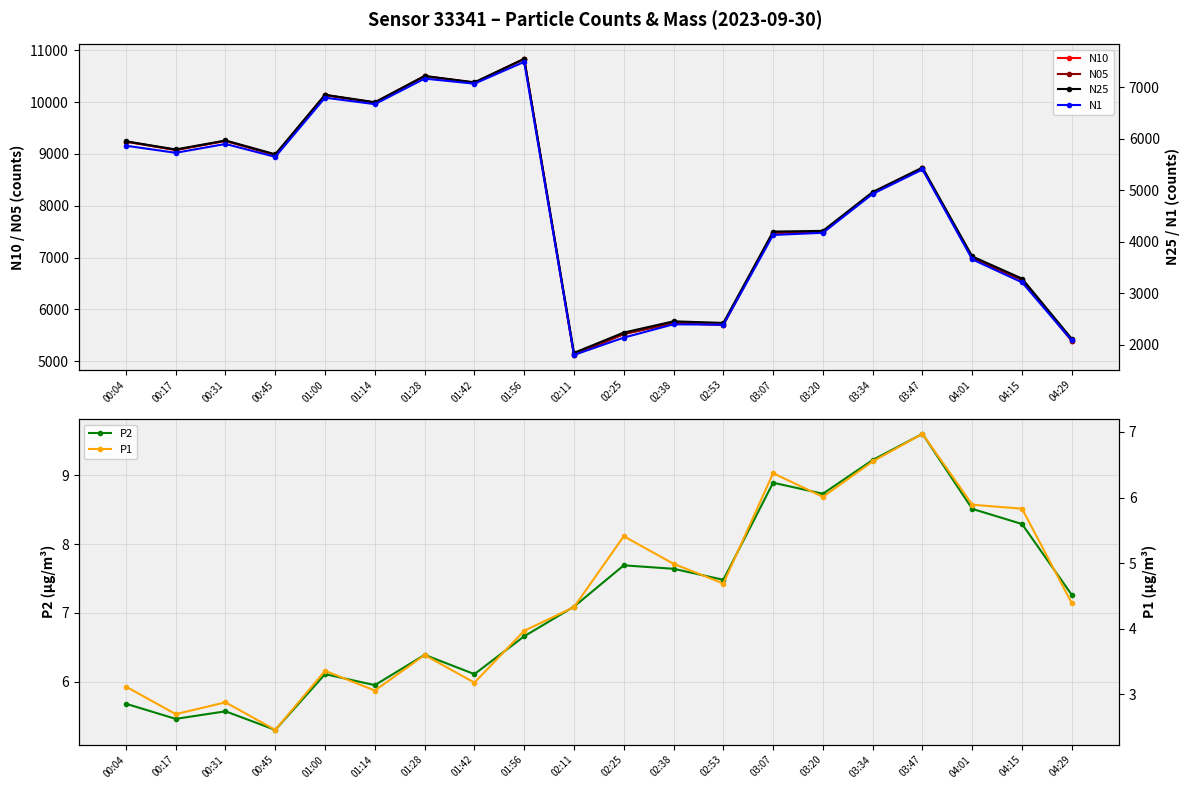

The value of N25 at 03:47 is 5439.9. True or false?

True